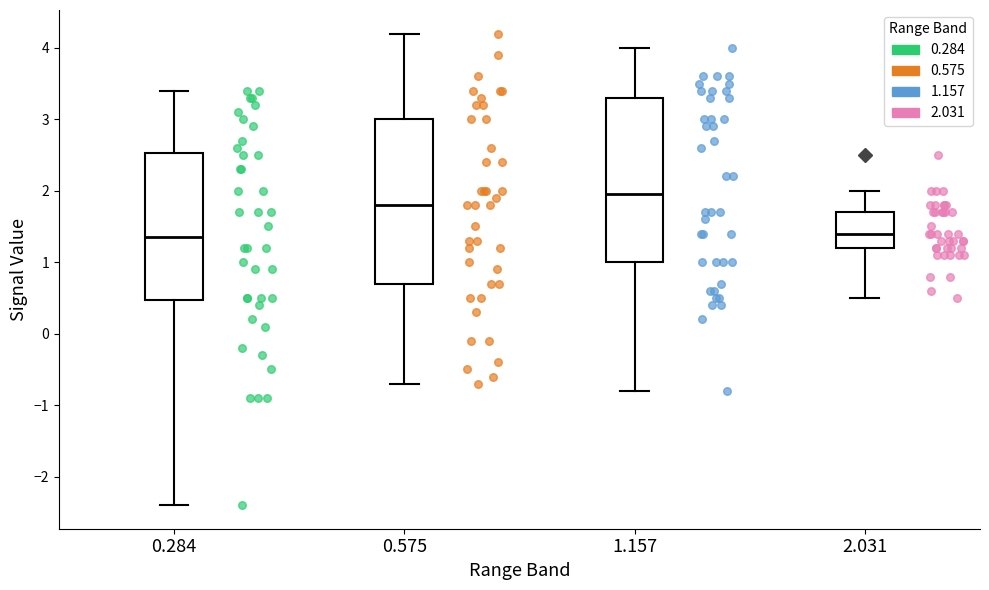

Reading left to right, transcribe this box plot: for each box, give where its median line is, the range the box spans, and where its two whiskers end, as read against the y-axis. The values are not printed on the chart, so give them approximately, as read against the axis.

0.284: median 1.4, box 0.5 to 2.5, whiskers -2.4 to 3.4
0.575: median 1.8, box 0.7 to 3.0, whiskers -0.7 to 4.2
1.157: median 2.0, box 1.0 to 3.3, whiskers -0.8 to 4.0
2.031: median 1.4, box 1.2 to 1.7, whiskers 0.5 to 2.0